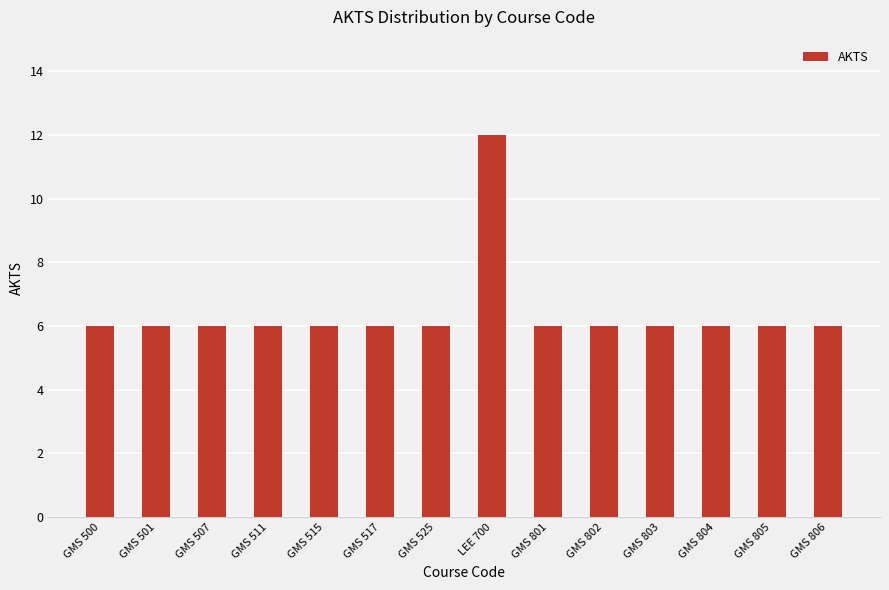

Reading right to left, list all the values displayed in this chart.

6	6	6	6	6	6	12	6	6	6	6	6	6	6